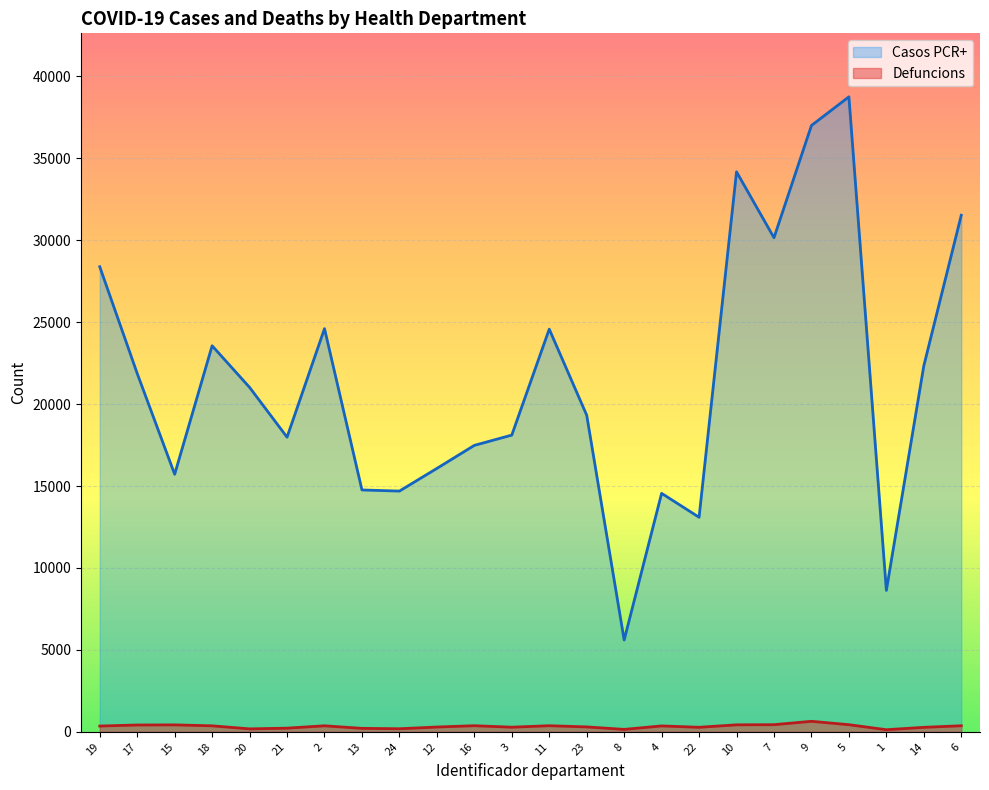

The Casos PCR+ series shows 24606 at 2. True or false?

True